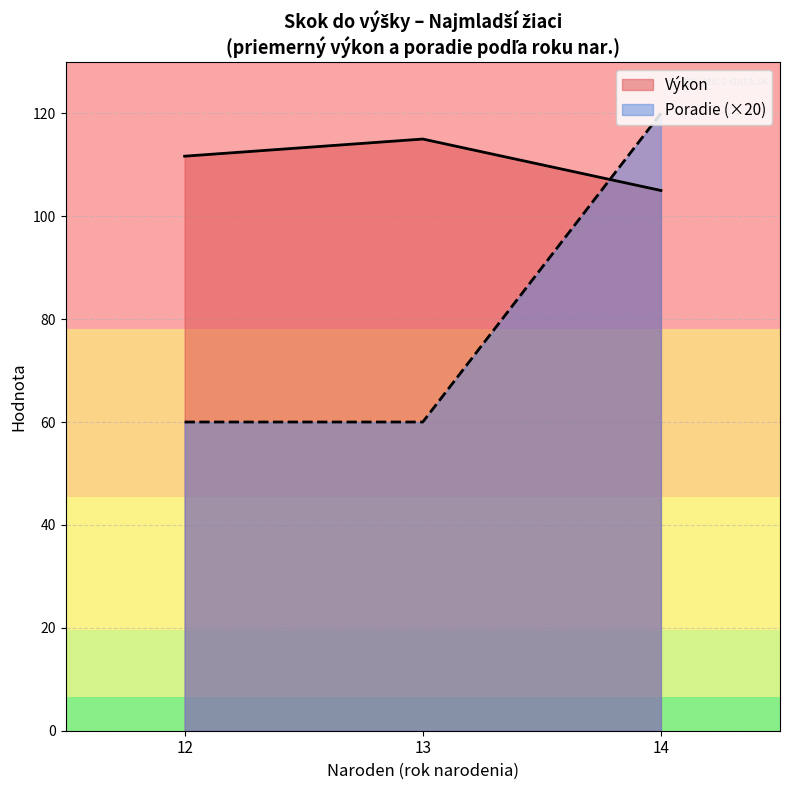

What are all the series names shown in the legend?

Výkon, Poradie (×20)